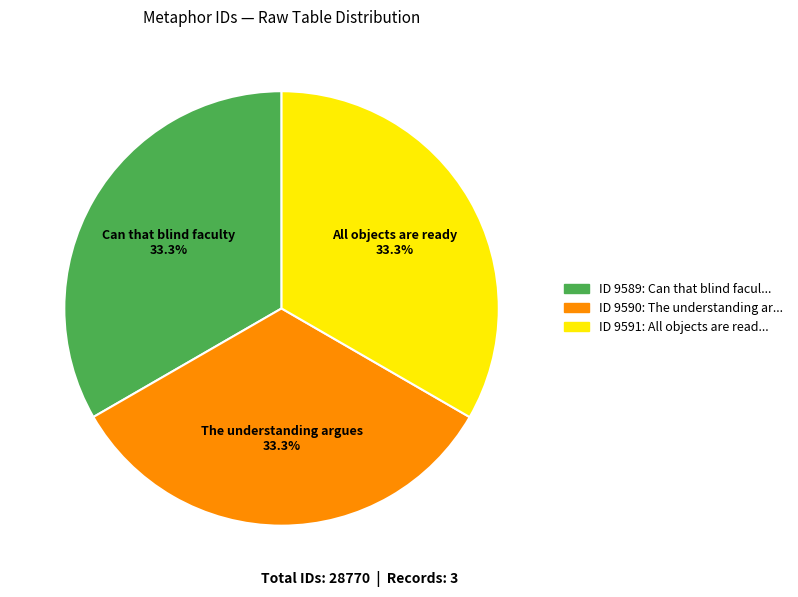

To the nearest percent, what is the average slice percentage?

33%